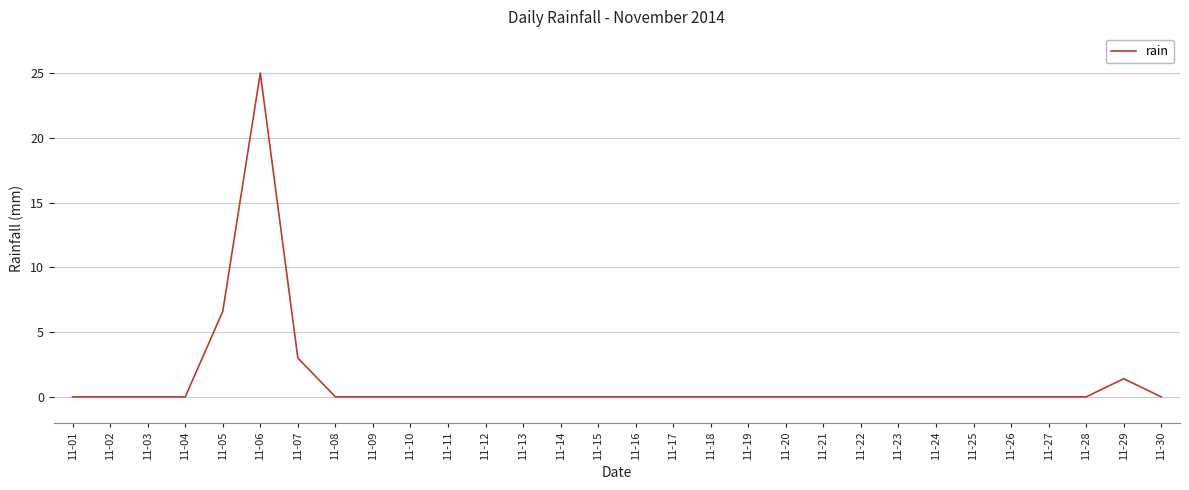

What is the change in value from 11-07 to 11-29?

-1.6